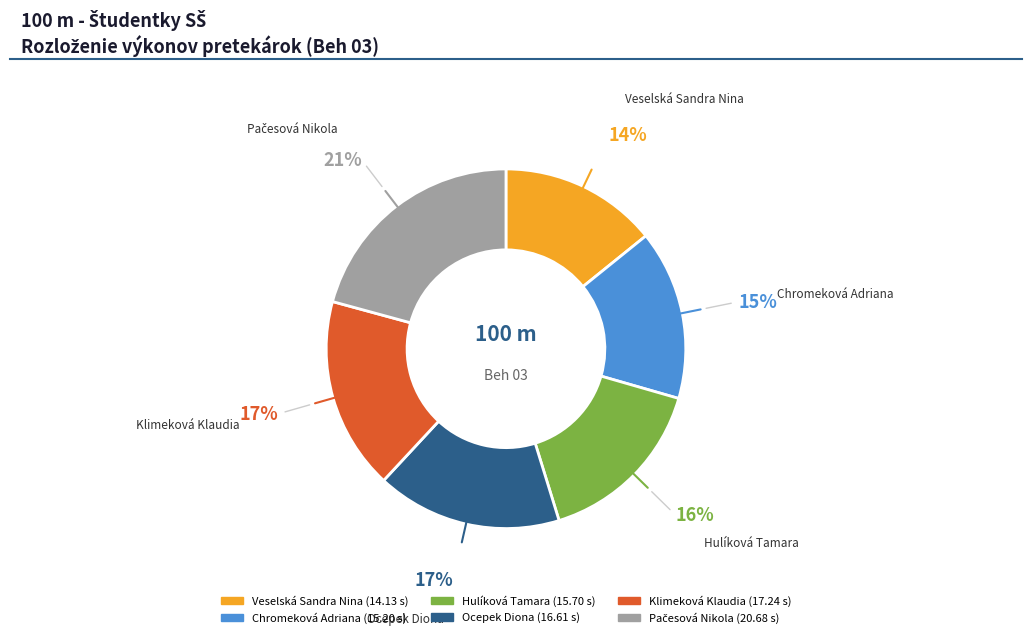

Between Chromeková Adriana and Veselská Sandra Nina, which is larger?

Chromeková Adriana